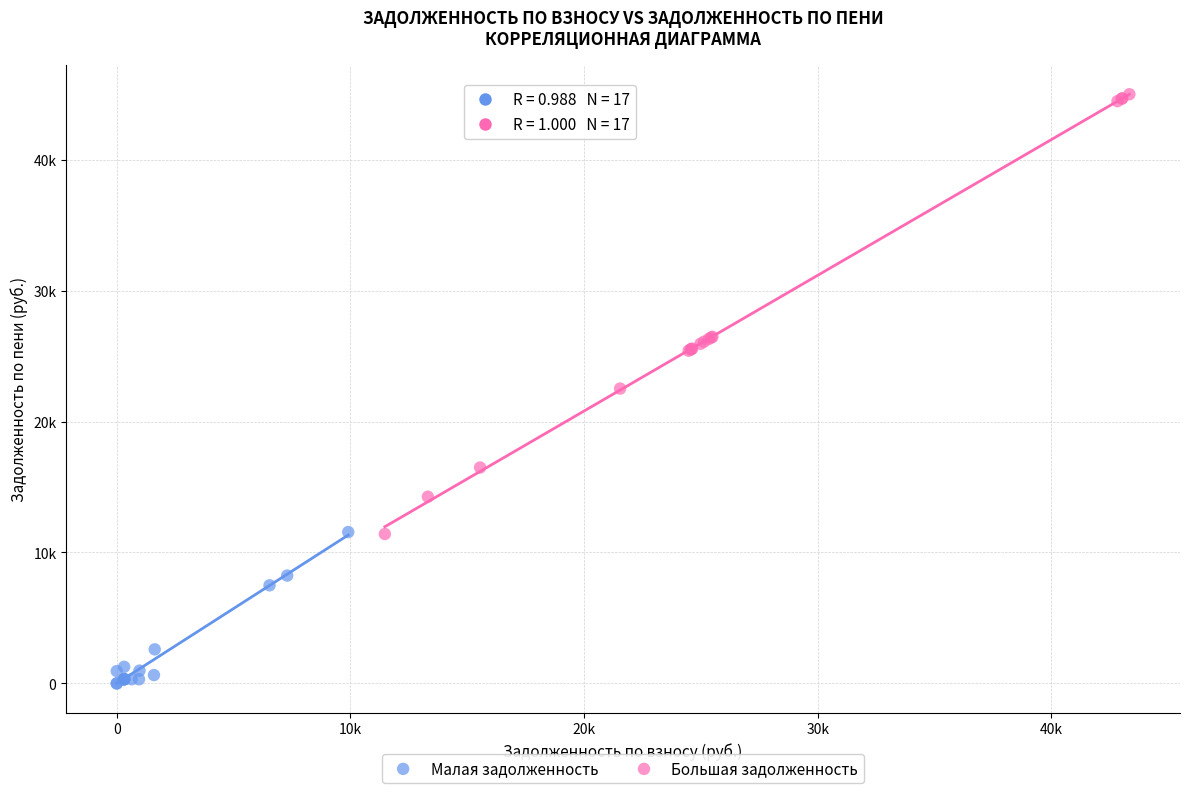

Which series contains the highest Y value?

Большая задолженность